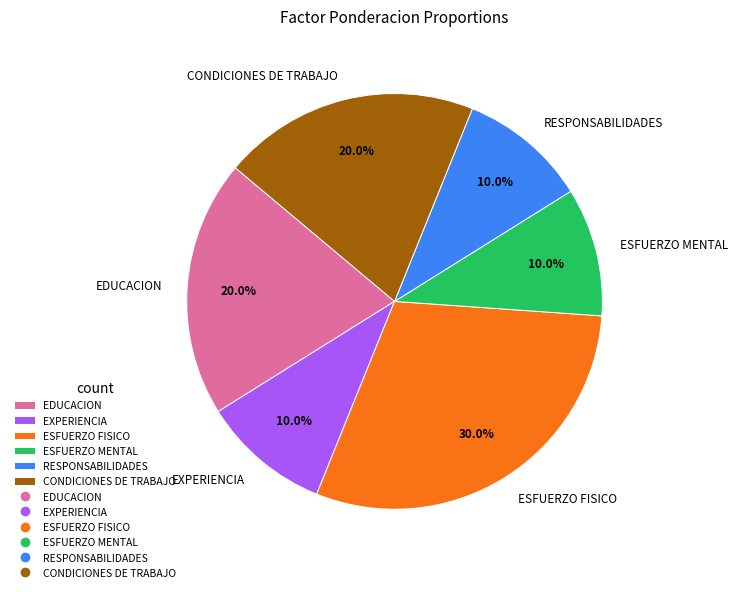

How many slices are in this pie chart?

6